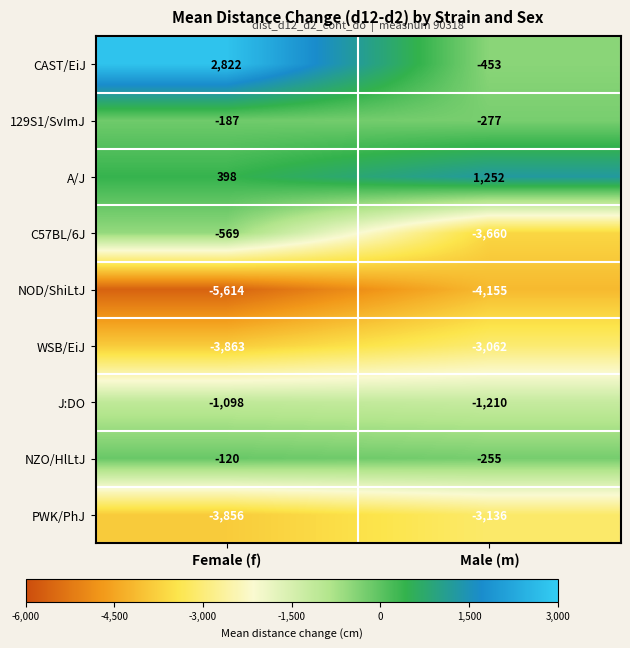

What is the total value across all series at Female (f)?

-12087